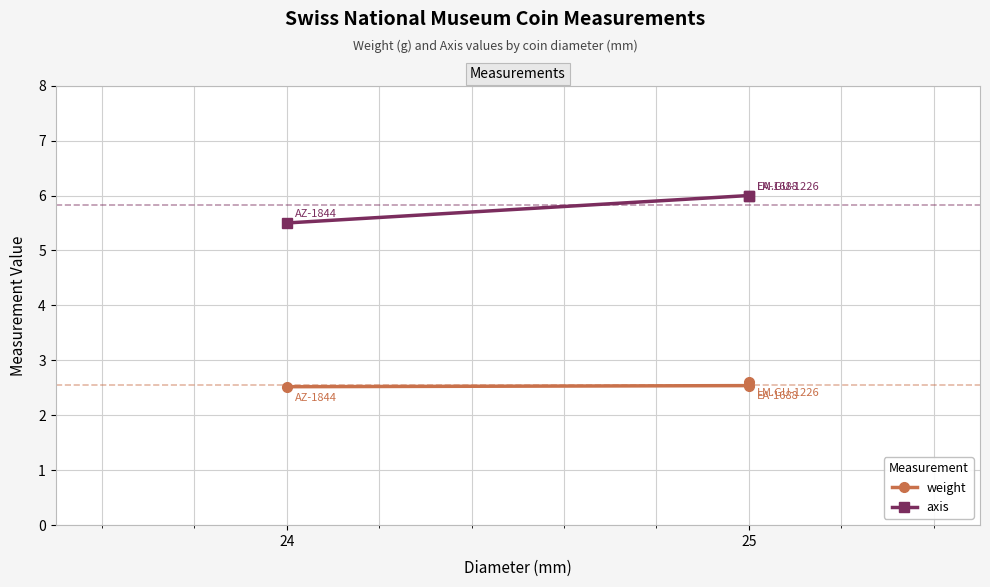

Does the chart display data point markers on the line(s)?

Yes